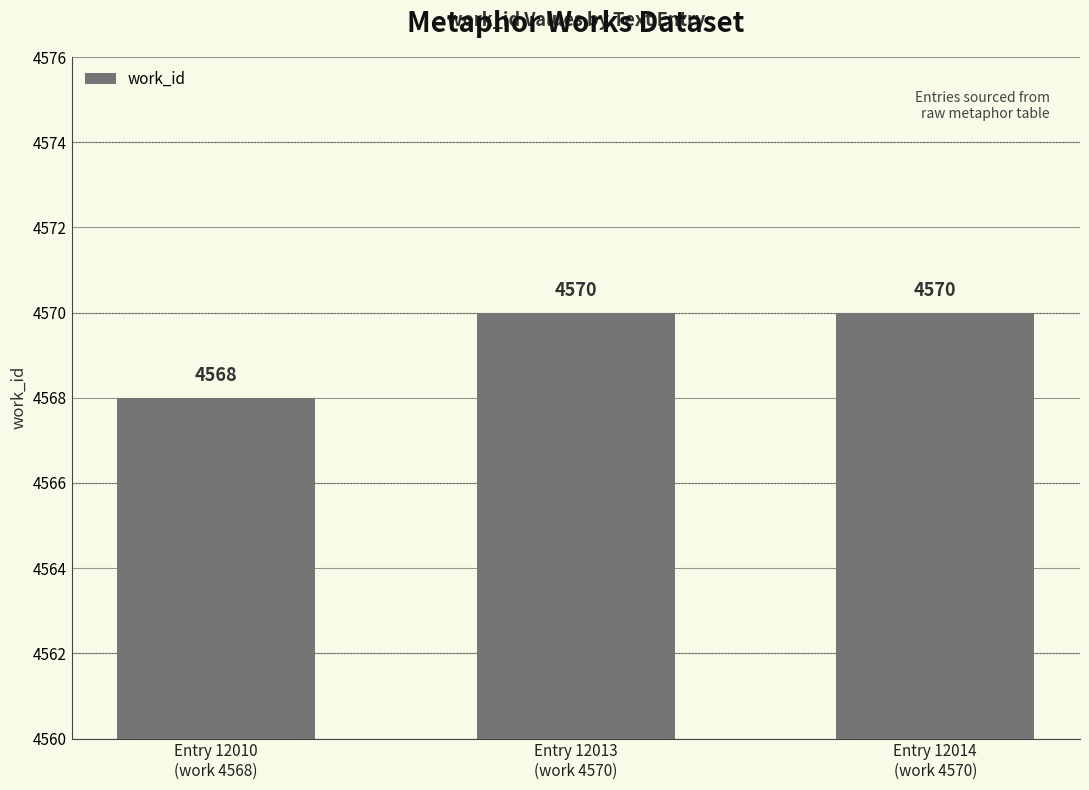

True or false: the data shows 7494 at Entry 12013
(work 4570).

False